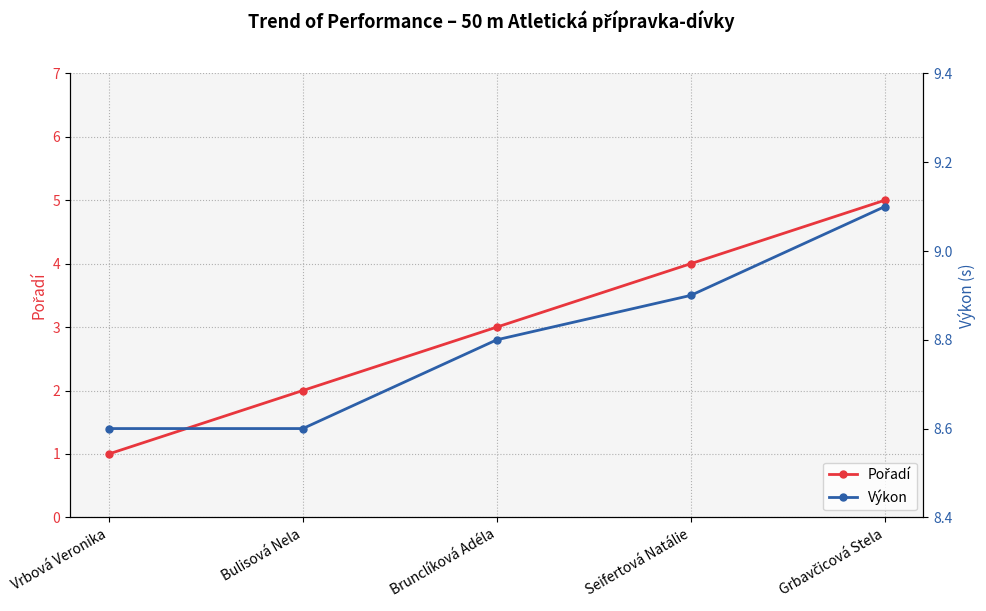

True or false: Výkon has a value of 8.6 at Vrbová Veronika.

True